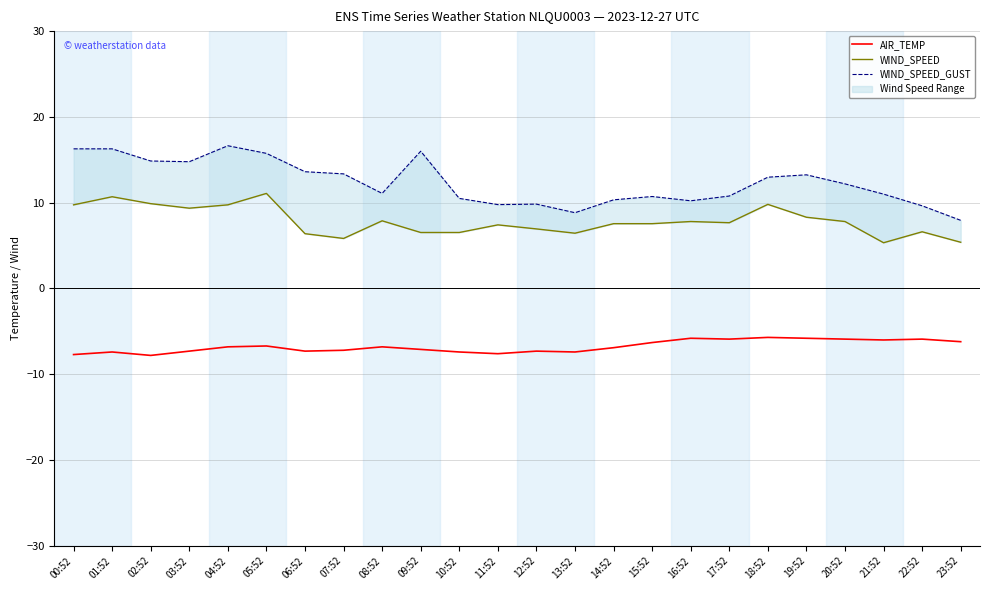

What is the difference between the maximum and minimum values in the AIR_TEMP series?

2.1